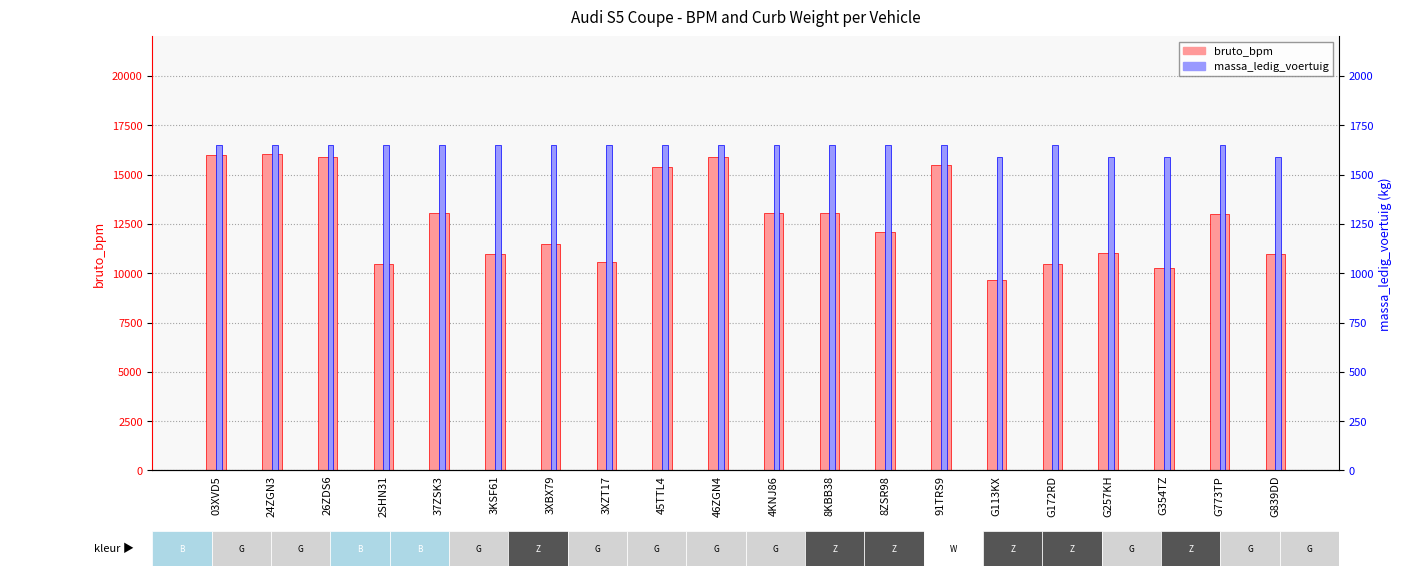

Is it true that bruto_bpm equals 21768 at 8KBB38?

False